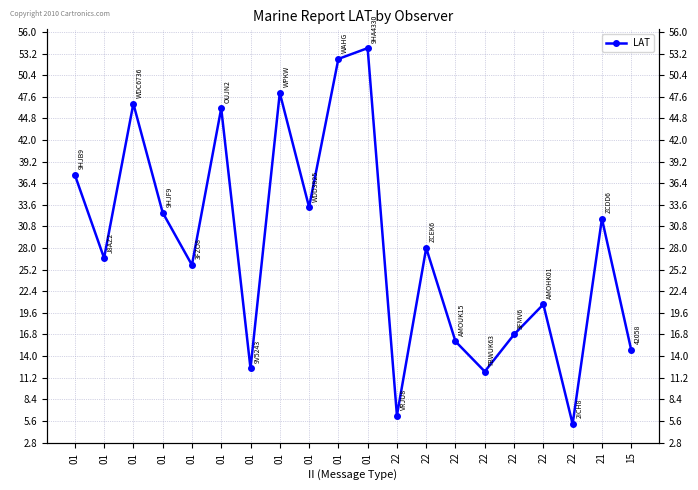

What is the difference between the maximum and minimum values?

48.7